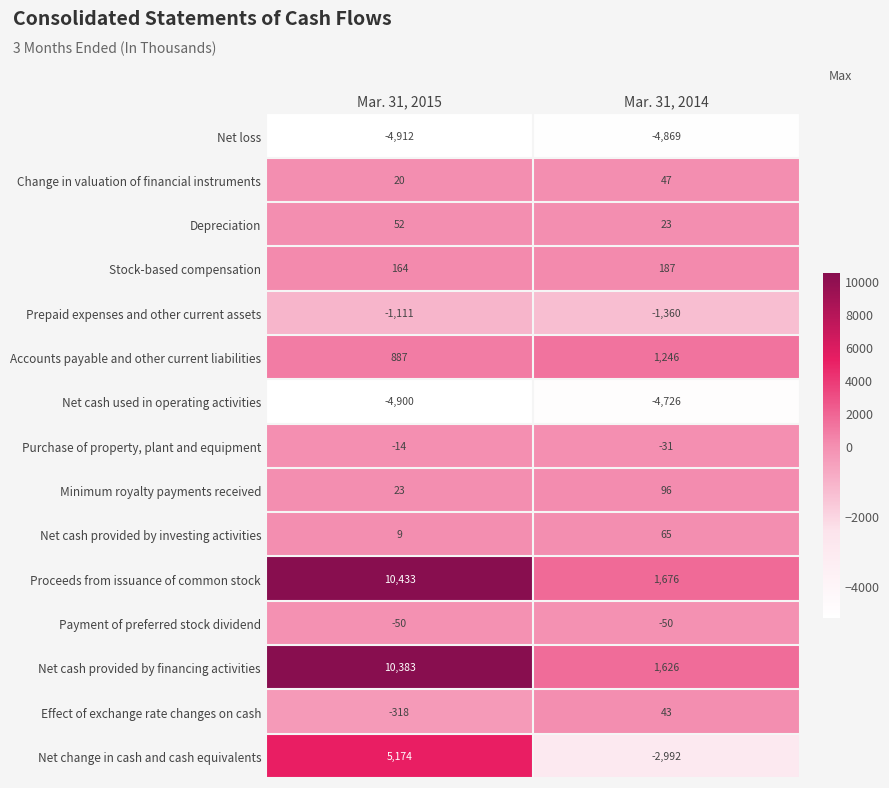

Reading left to right, extract all data points from this chart.

Net loss: -4912	-4869
Change in valuation of financial instruments: 20	47
Depreciation: 52	23
Stock-based compensation: 164	187
Prepaid expenses and other current assets: -1111	-1360
Accounts payable and other current liabilities: 887	1246
Net cash used in operating activities: -4900	-4726
Purchase of property, plant and equipment: -14	-31
Minimum royalty payments received: 23	96
Net cash provided by investing activities: 9	65
Proceeds from issuance of common stock: 10433	1676
Payment of preferred stock dividend: -50	-50
Net cash provided by financing activities: 10383	1626
Effect of exchange rate changes on cash: -318	43
Net change in cash and cash equivalents: 5174	-2992